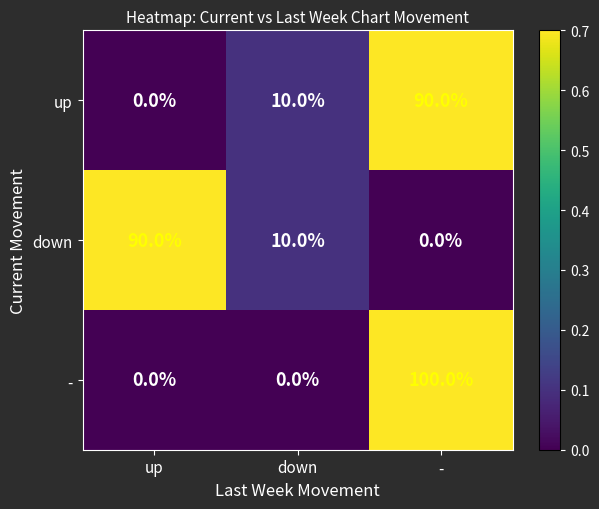

Which series has the largest range (max minus min)?

-